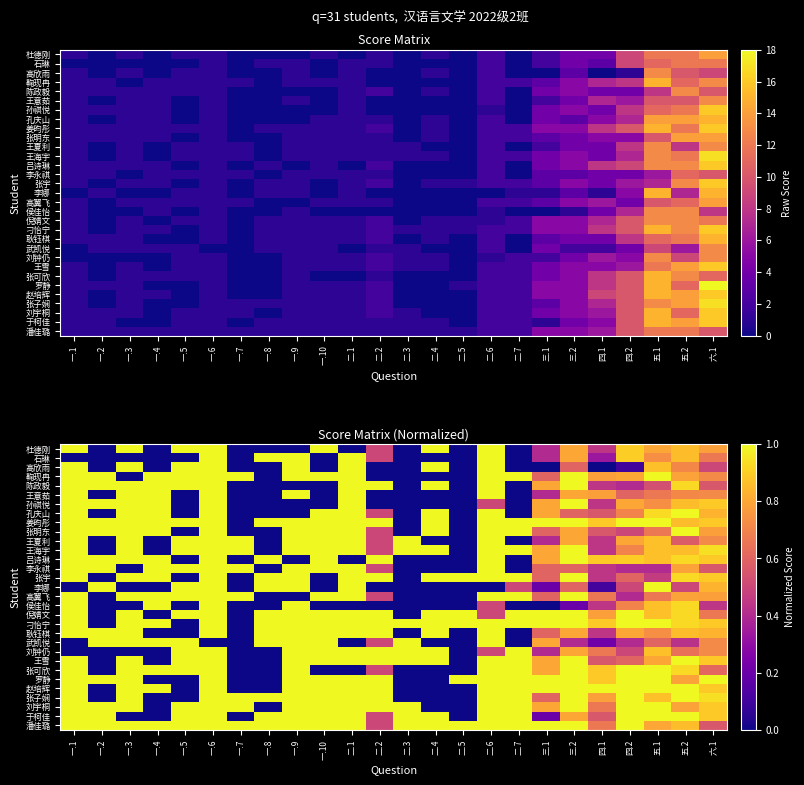

How many values in the 刁怡宁 series are below 1?

6